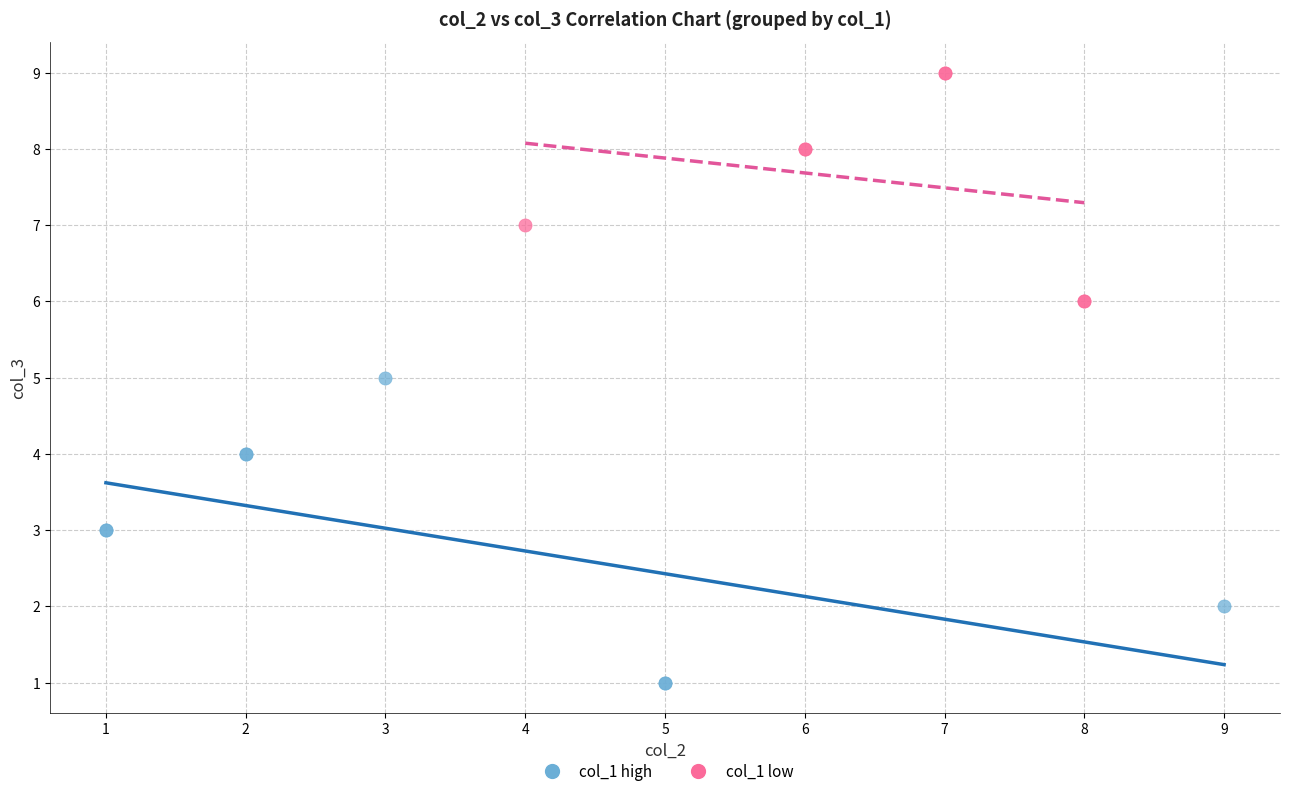

Which series reaches the maximum Y coordinate?

col_1 low